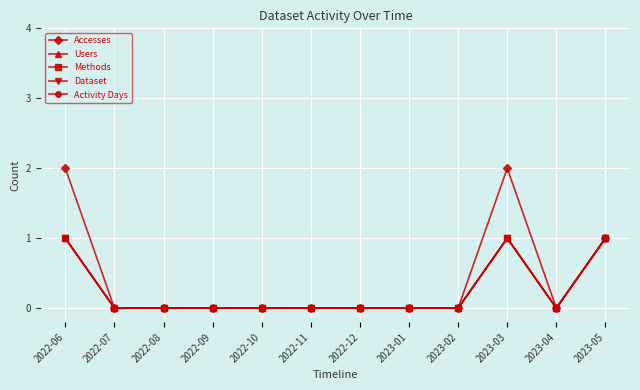

Does the chart have visible grid lines?

Yes